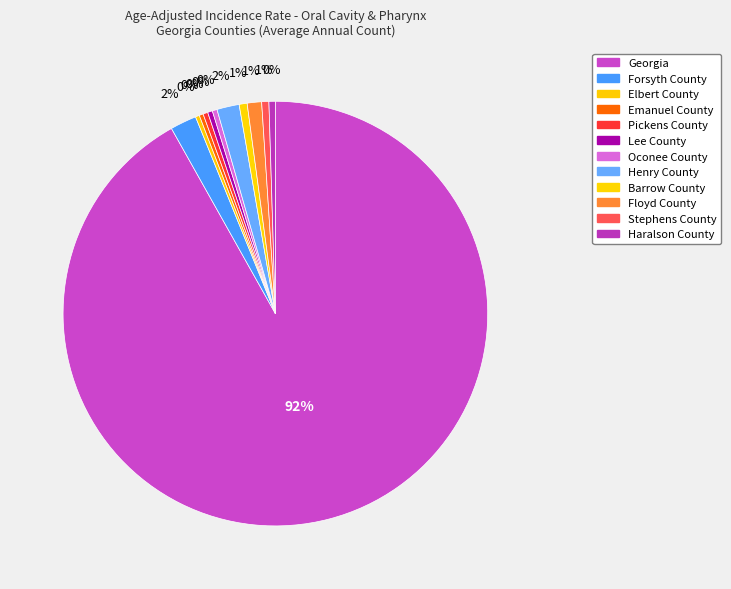

True or false: Forsyth County accounts for 2% of the total.

True